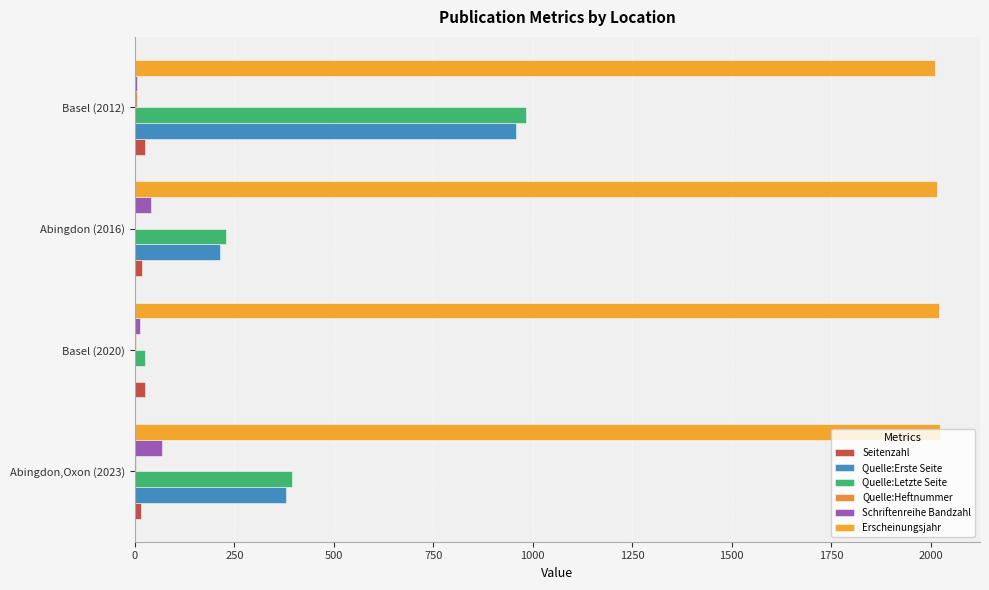

How many categories are shown in the chart?

4